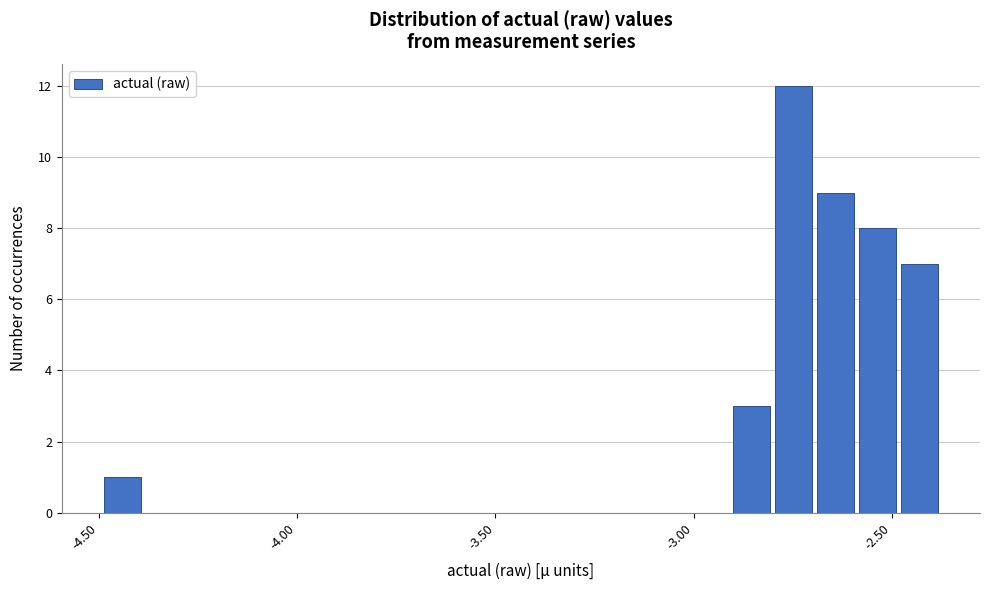

Around what value on the x-axis is the tallest bar? Give the approximate position of its centre, as read against the axis.

-2.75